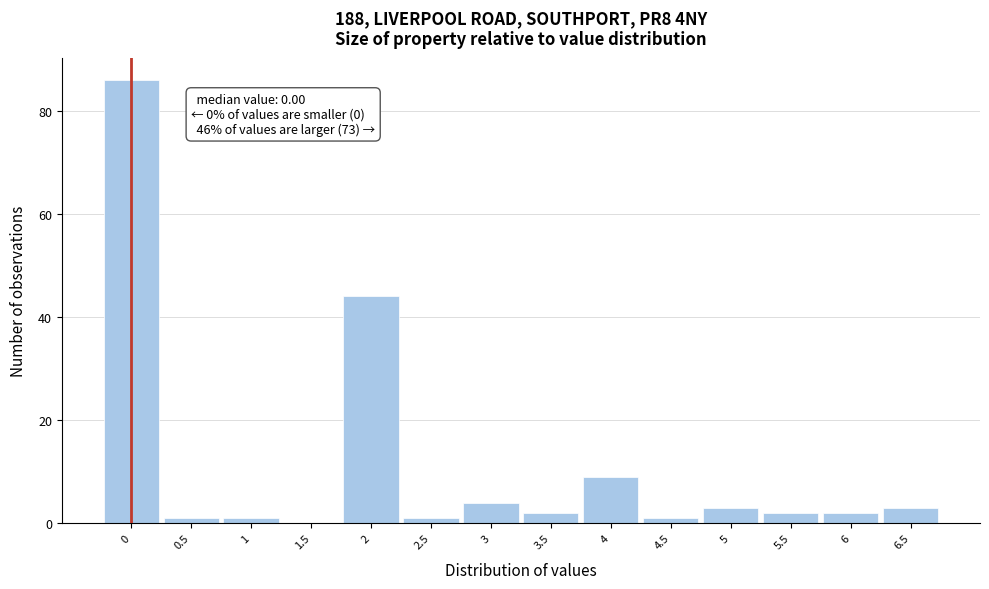

Which range on the x-axis has the tallest bar?

-0.25 to 0.25